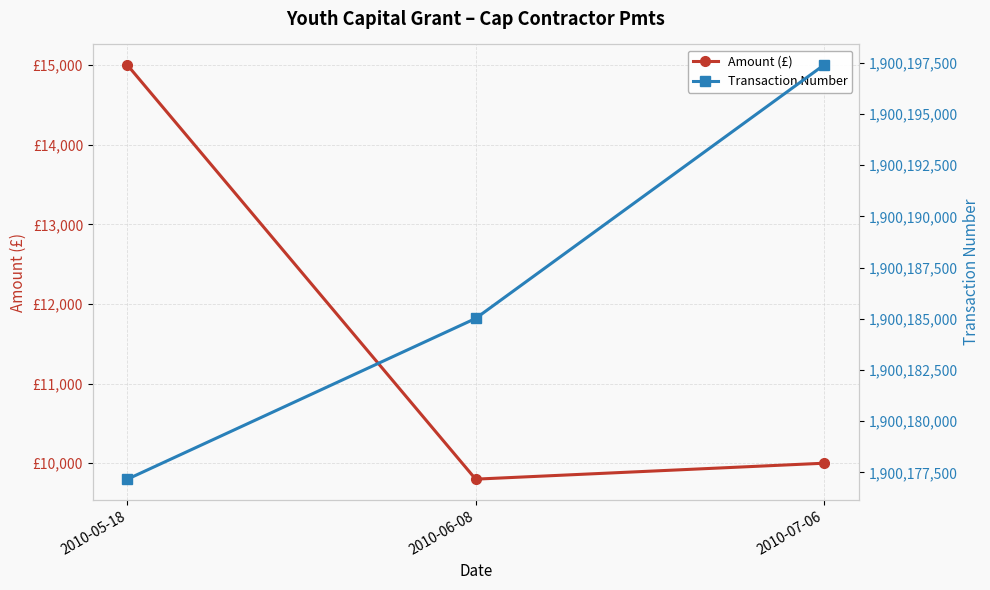

How many values in the Transaction Number series are below 1900185016?

1